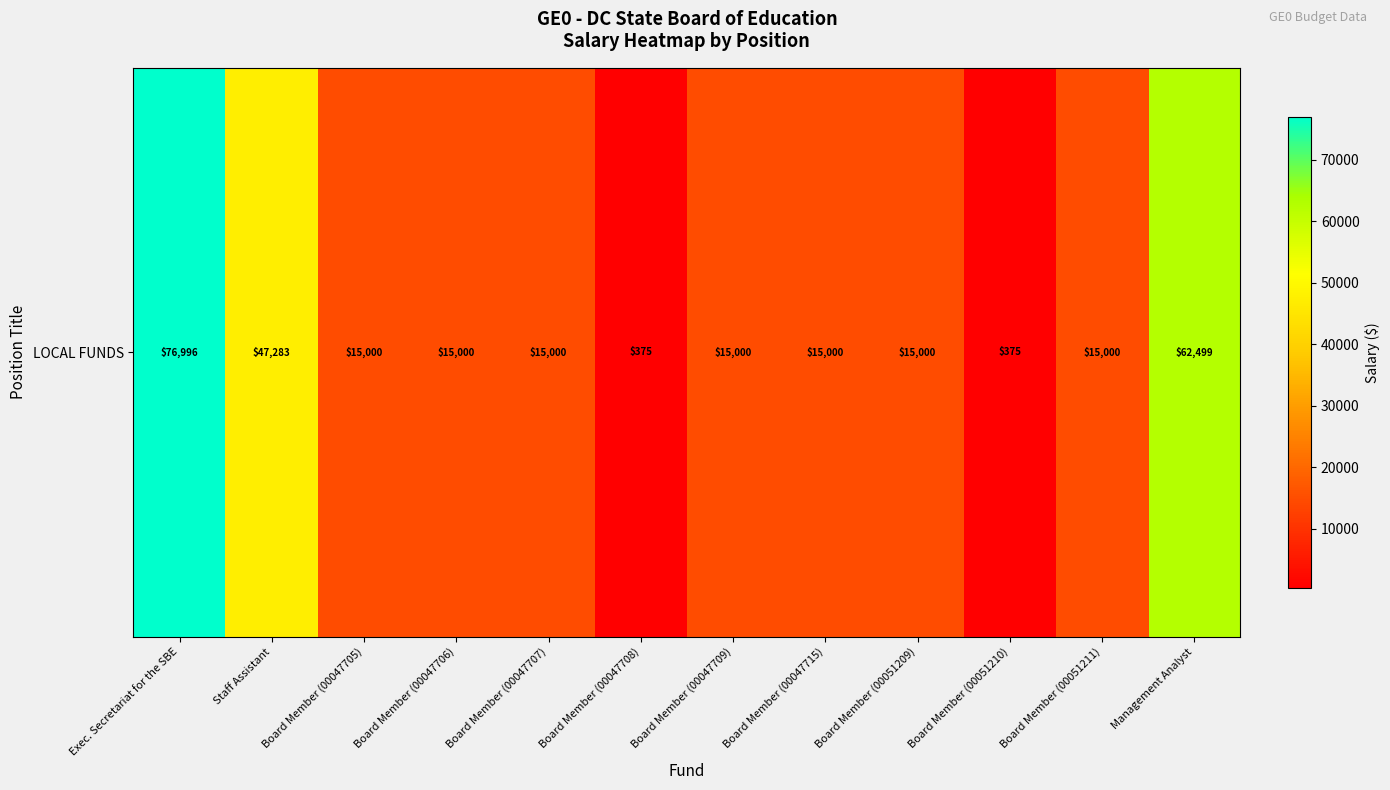

What is the difference between the second highest and second lowest values?

62124